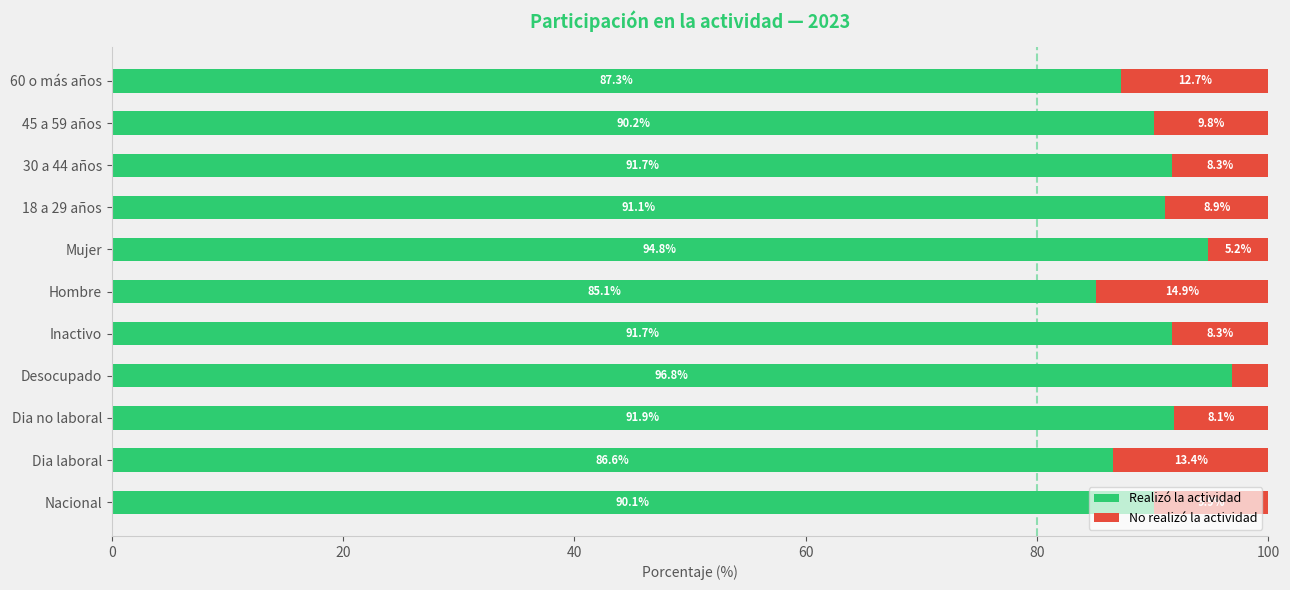

What is the approximate value of Realizó la actividad at Nacional?

90.1